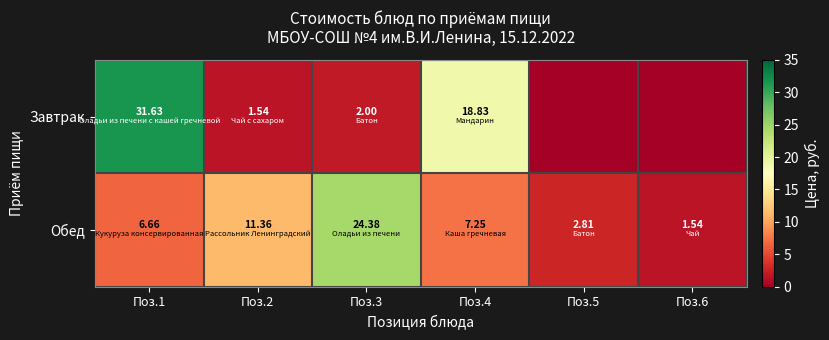

At Поз.1, list the series in order from largest to smallest.

Завтрак, Обед